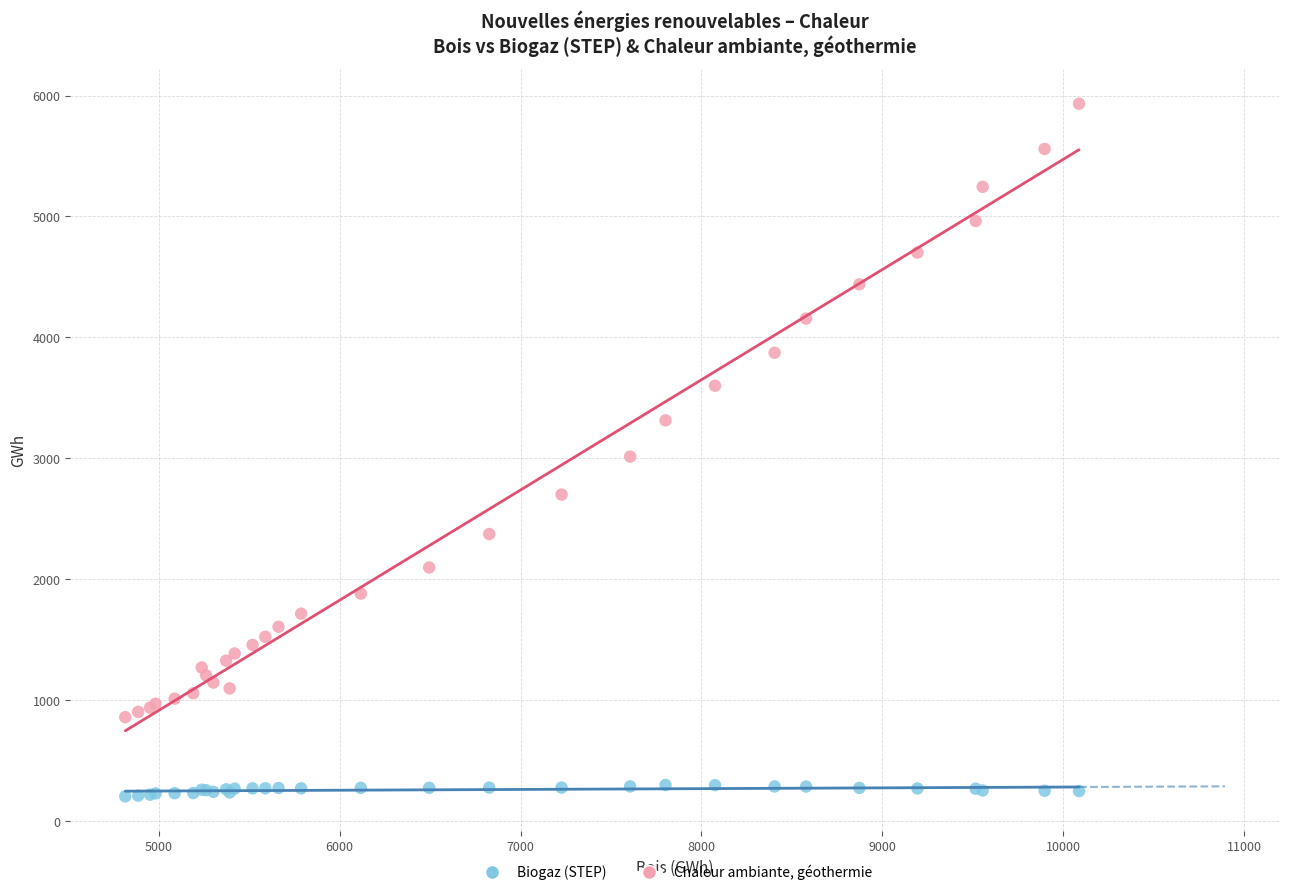

Which series reaches the maximum Y coordinate?

Chaleur ambiante, géothermie